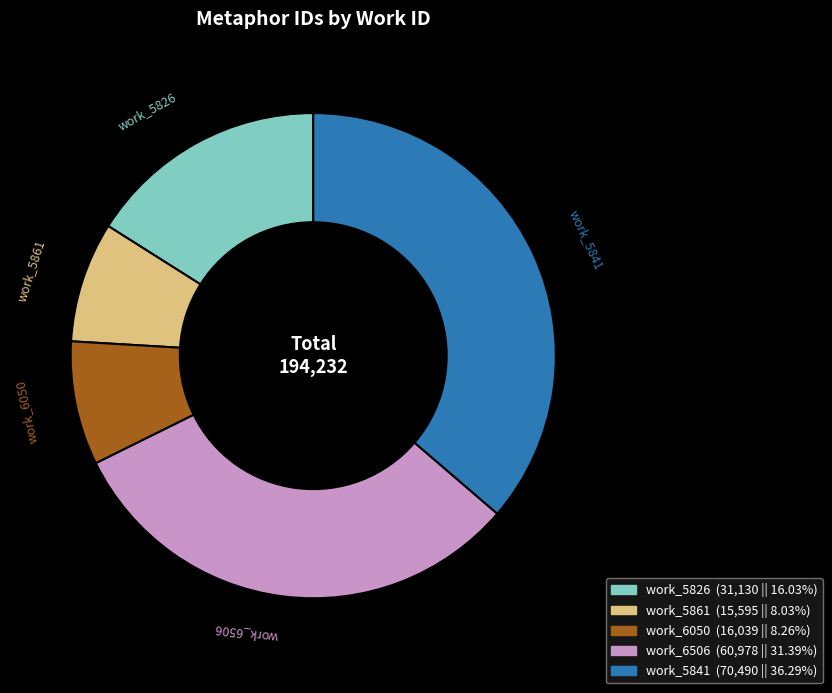

Is there a majority slice in this chart?

No